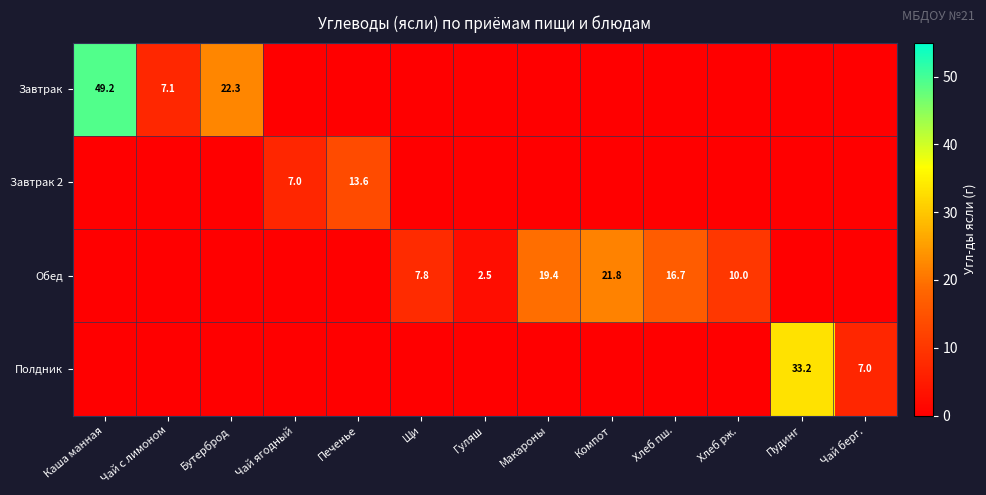

The value of Обед at Щи is 4.3. True or false?

False